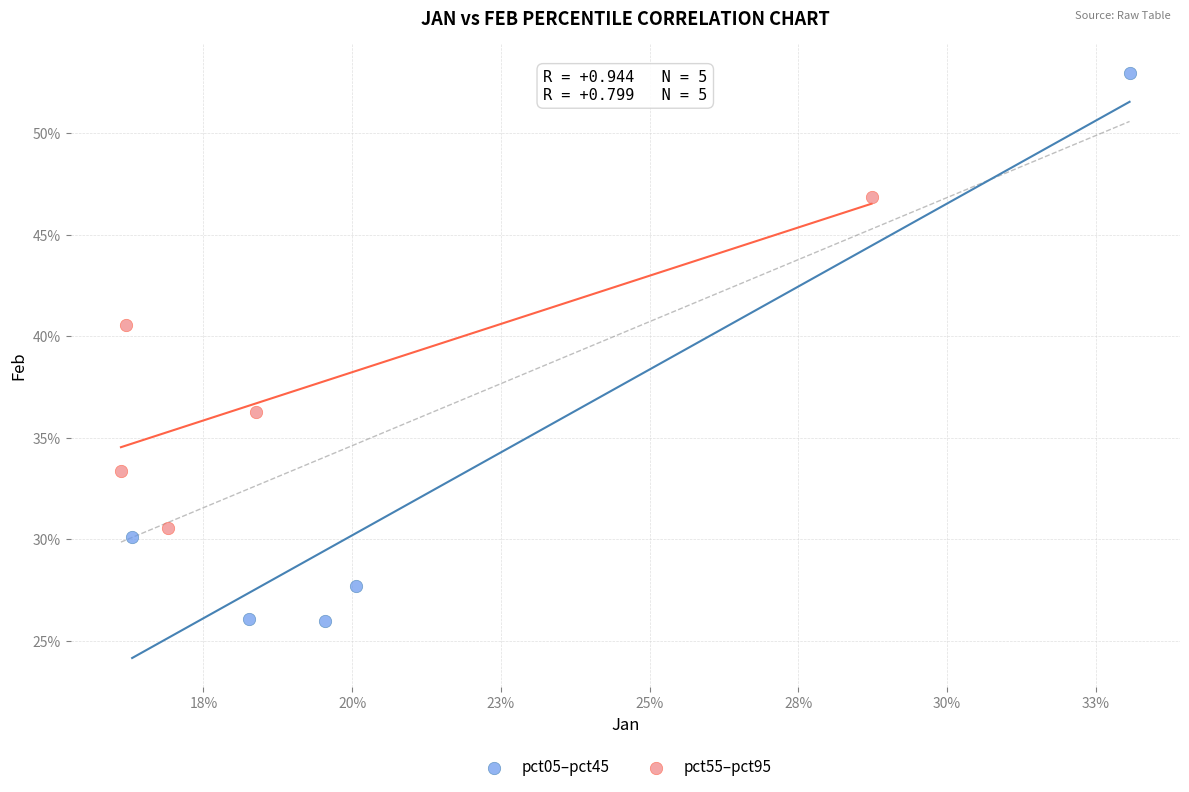

Which series contains the lowest Y value?

pct05–pct45